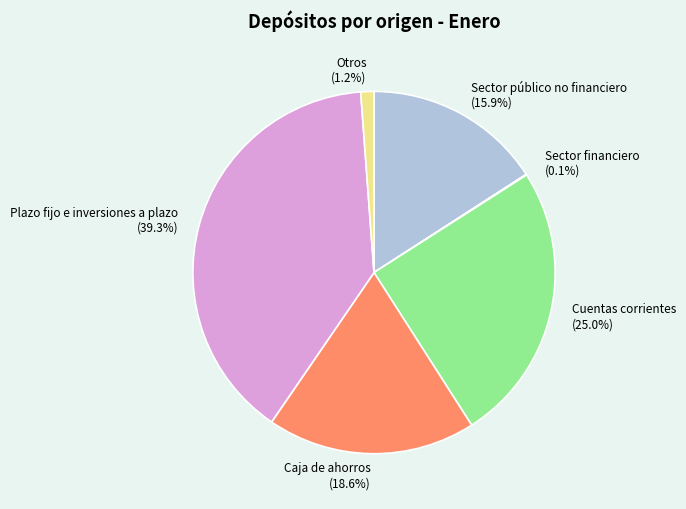

Combined, do Sector público no financiero and Cuentas corrientes account for over 50%?

No